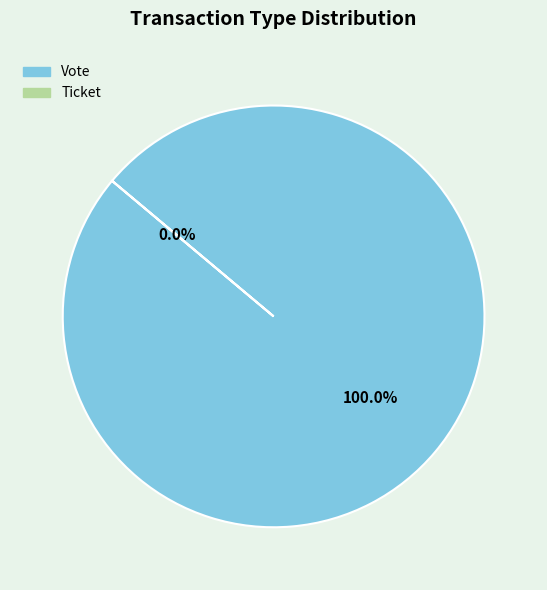

To the nearest percent, what is the average slice percentage?

50%